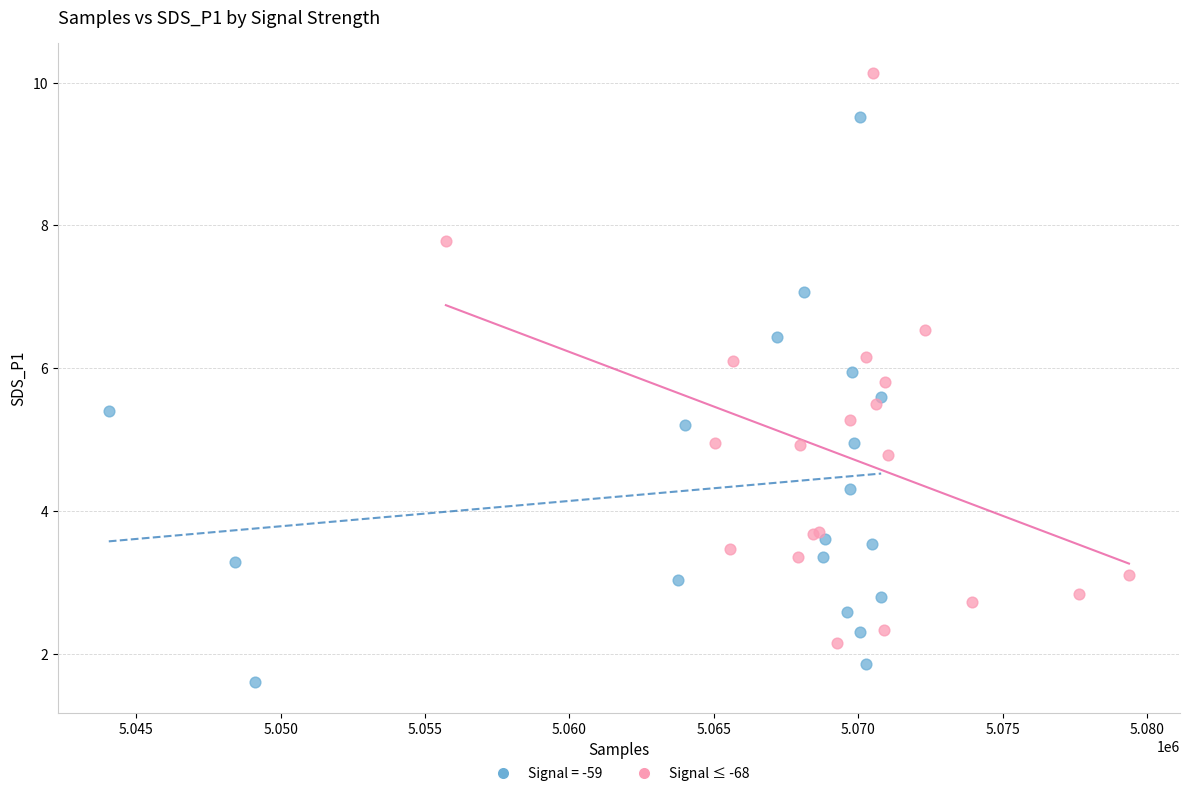

Which series reaches the minimum Y coordinate?

Signal = -59